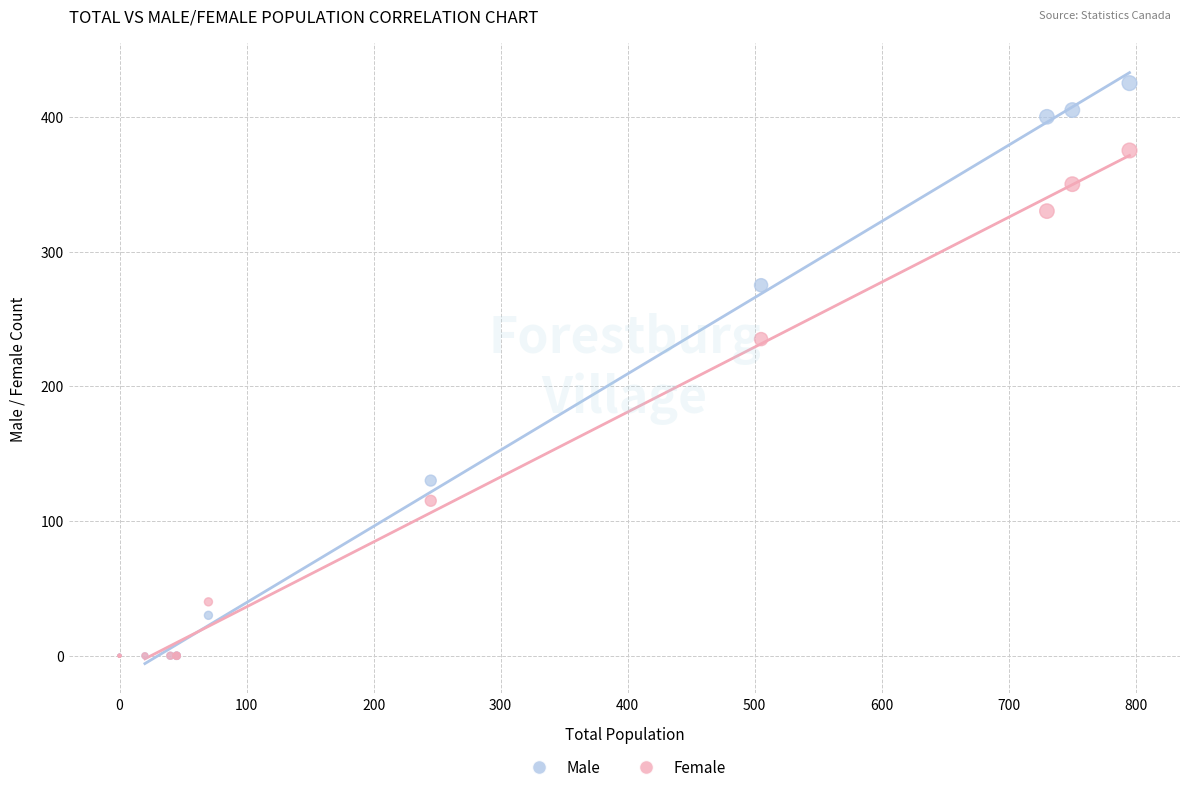

In the Male series, what Y value is closest to 212?

275